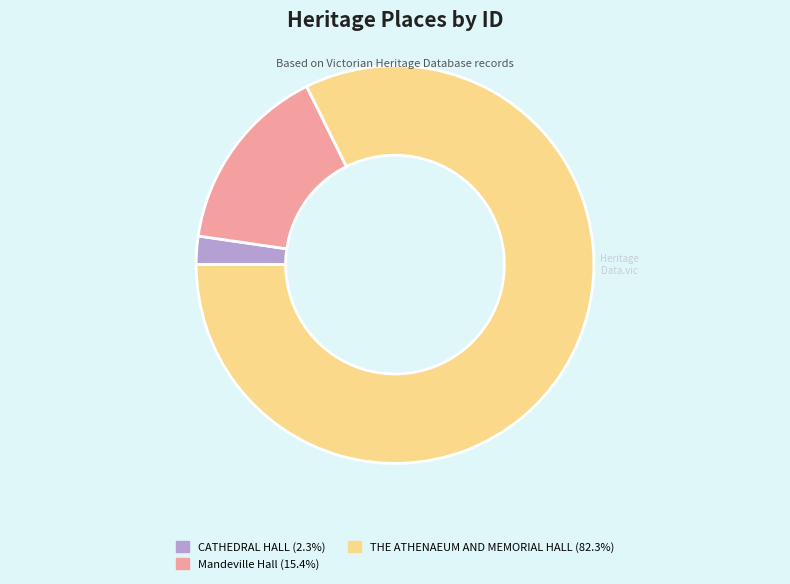

Is there any slice that represents more than half of the pie?

Yes